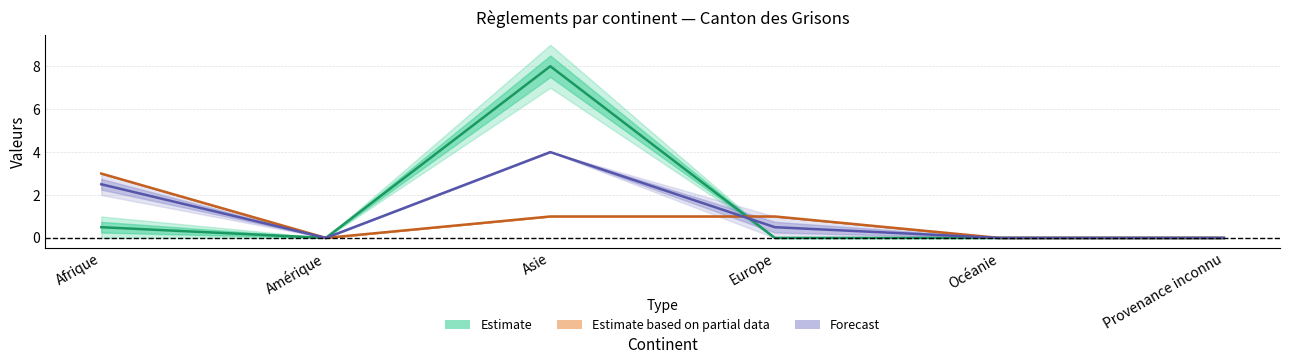

Which has a higher value, Amérique or Asie?

Asie